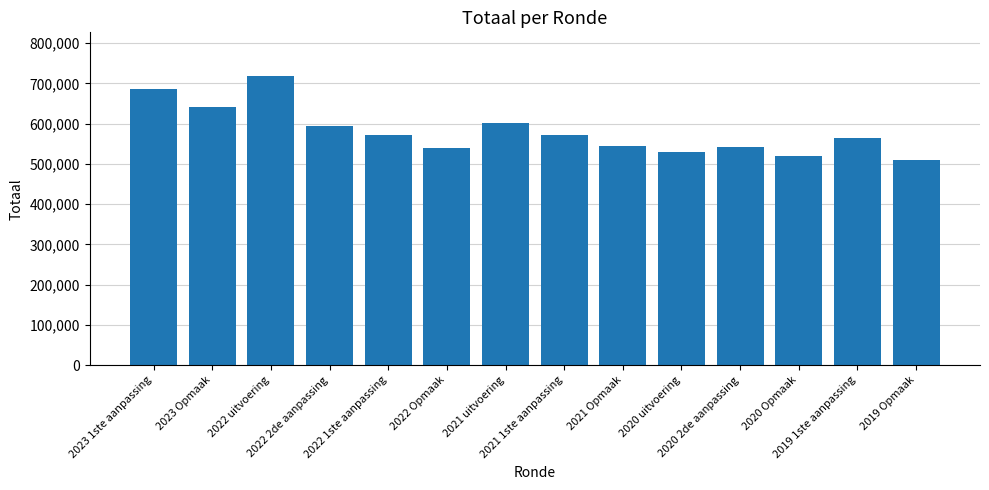

What is the minimum value shown in the chart?

509323